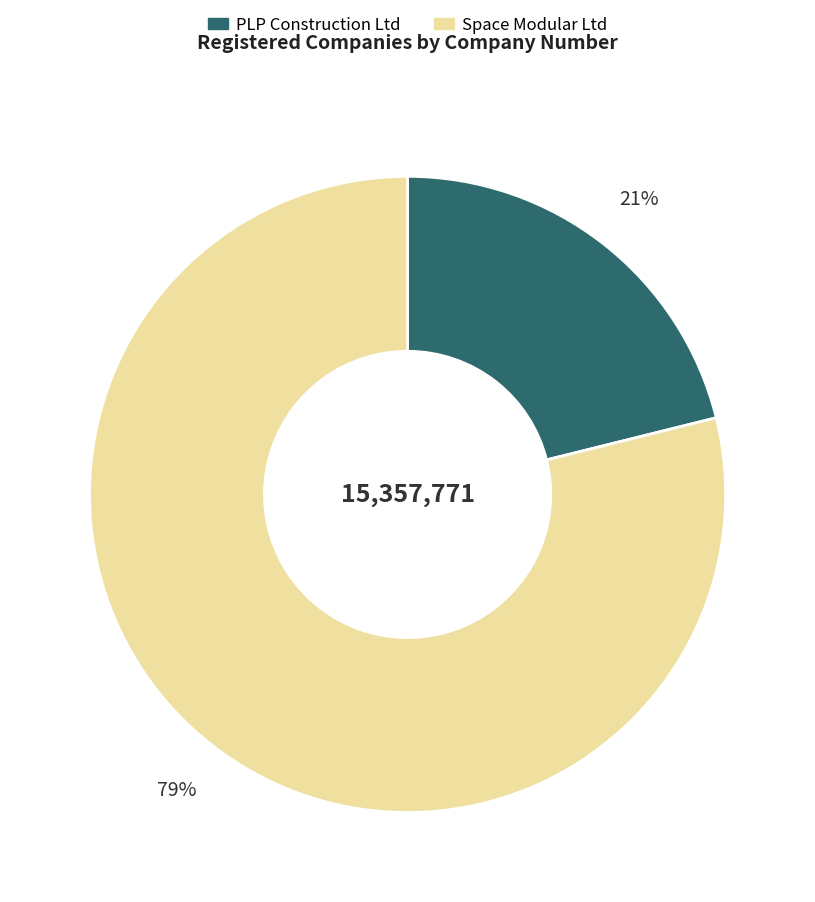

Which category has the biggest portion of the pie?

Space Modular Ltd